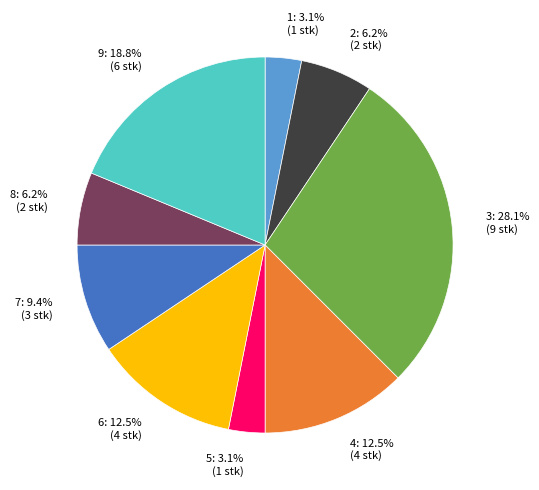

The 6 slice represents 1% of the pie. True or false?

False